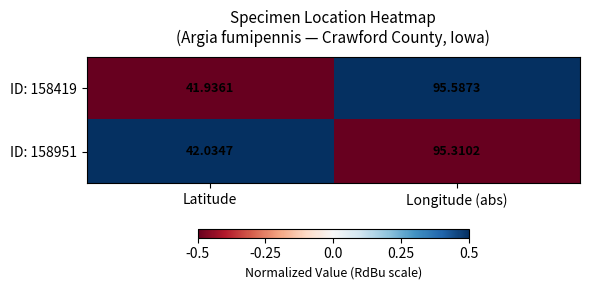

Count the number of categories in the chart.

2